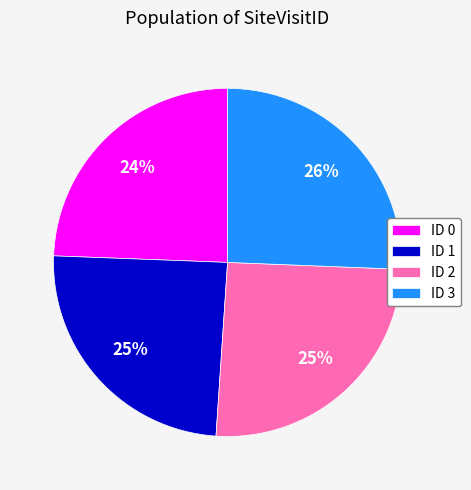

To the nearest percent, what is the difference between the ID 0 and ID 2 slice percentages?

1%